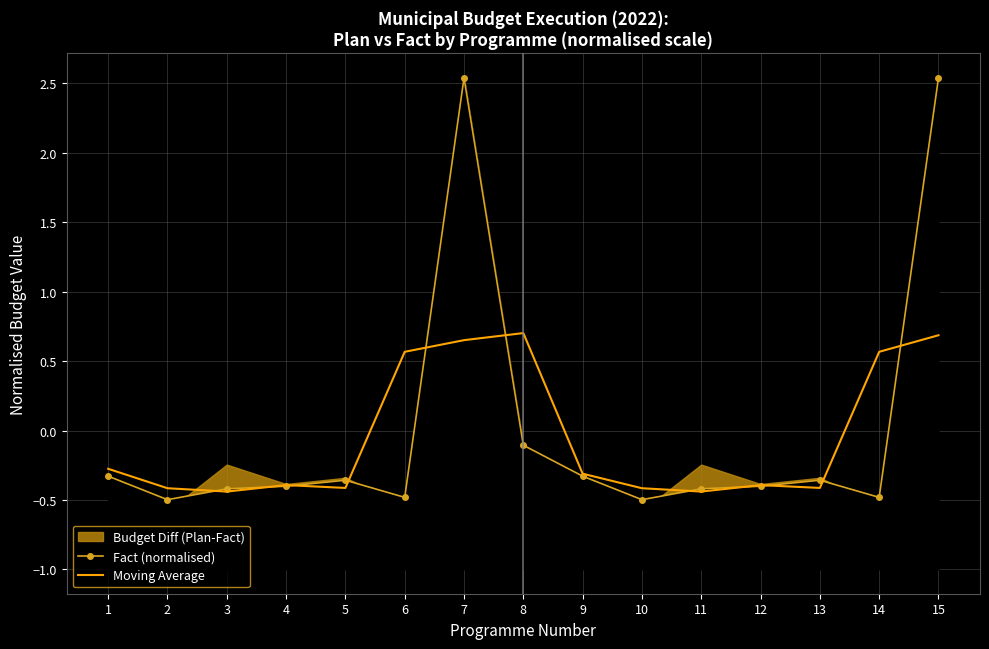

How many intersections are there between Fact (normalised) and Moving Average?

11